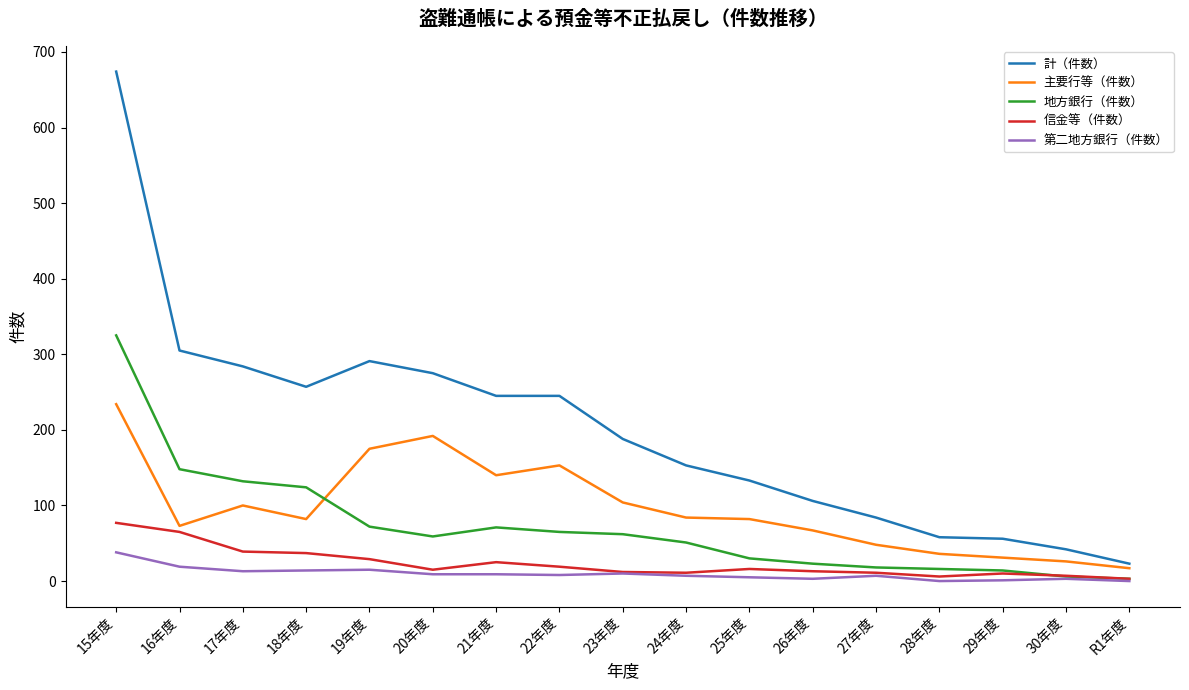

What are all the series names shown in the legend?

計（件数）, 主要行等（件数）, 地方銀行（件数）, 信金等（件数）, 第二地方銀行（件数）